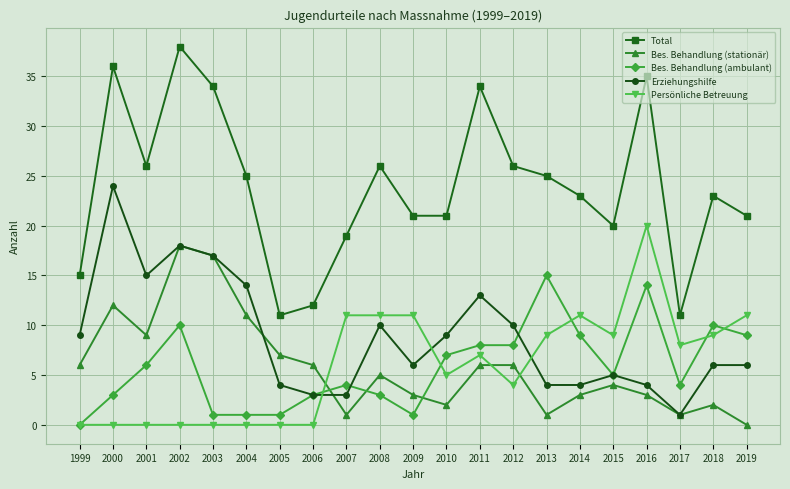

True or false: Total has a value of 36 at 2000.

True